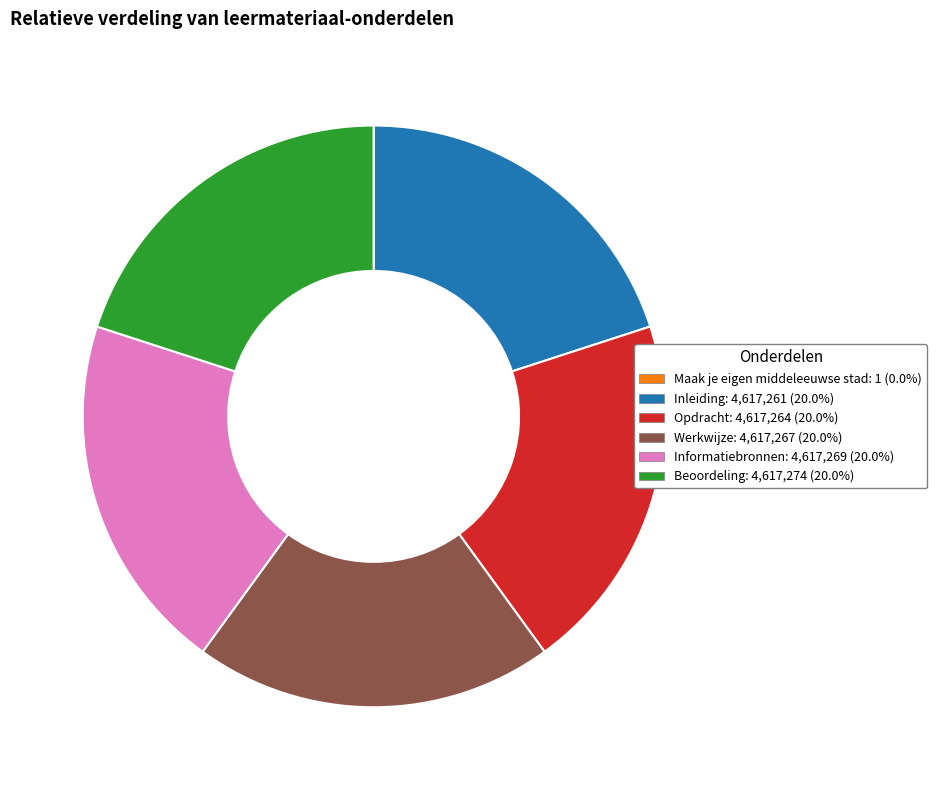

Combined, do Opdracht and Inleiding account for over 50%?

No